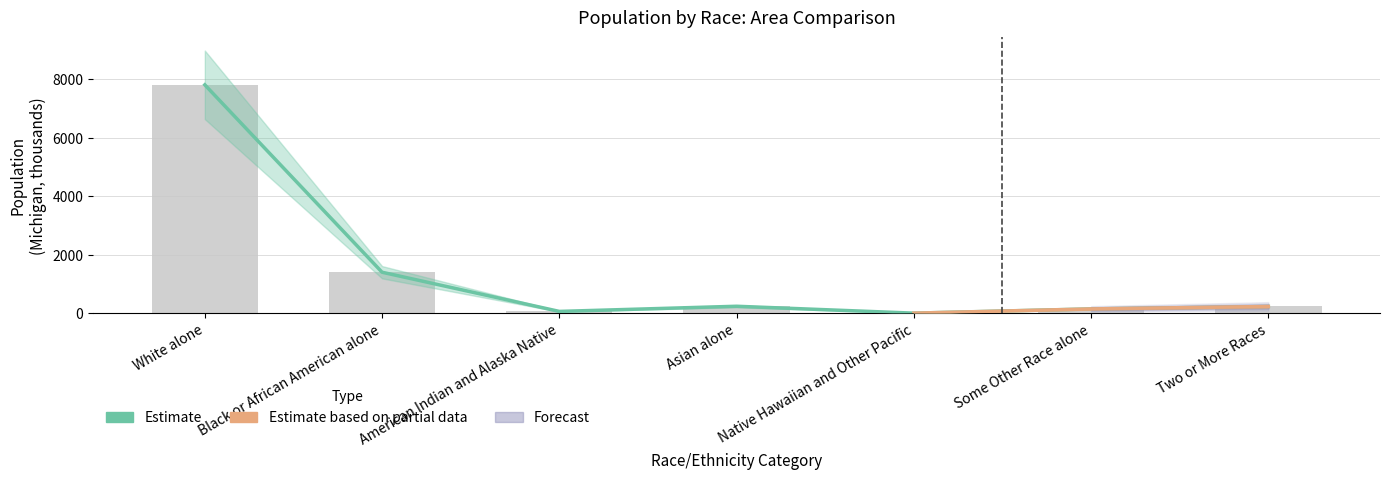

What is the total value across all series at White alone?

15606.2